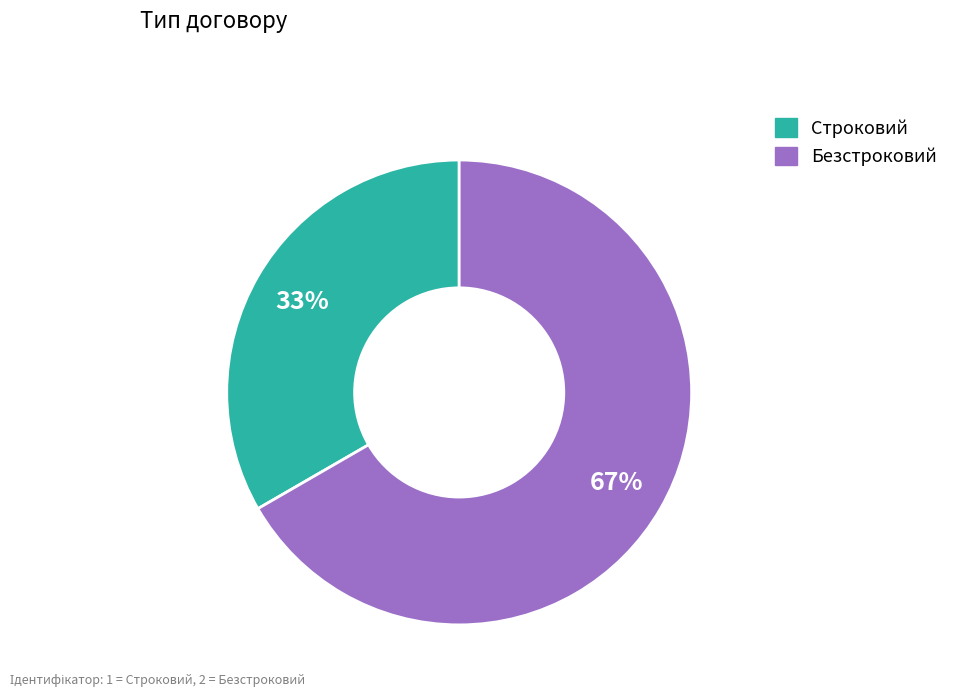

What is the ratio of the value at Строковий to the value at Безстроковий?

0.5